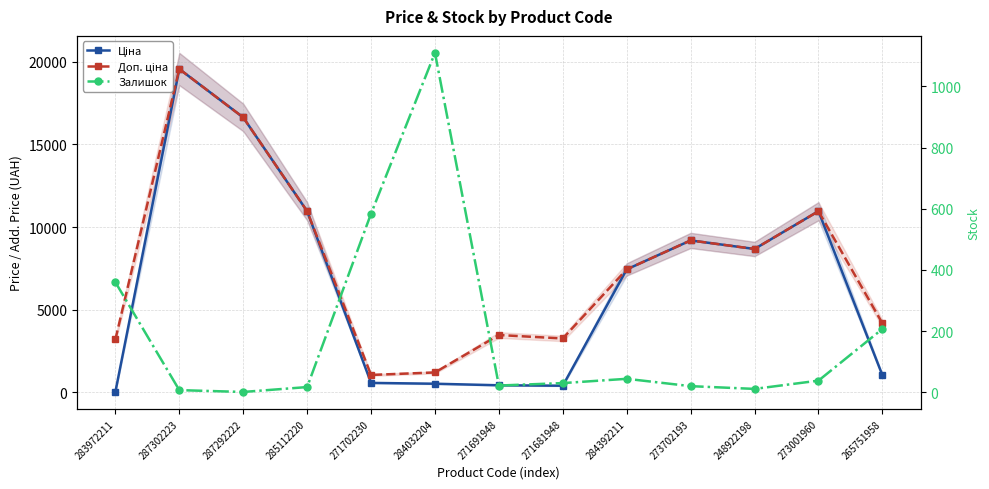

Which series has the largest total across all categories?

Доп. ціна